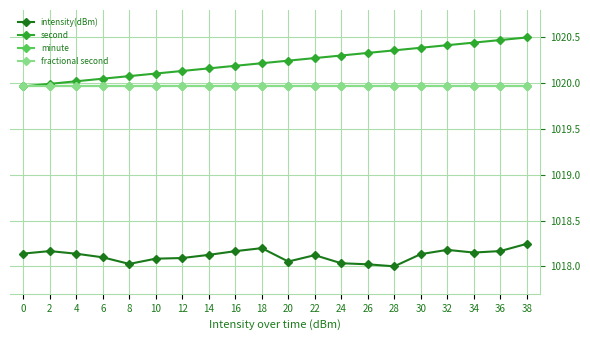

What is the average value of the minute series?

1020.0